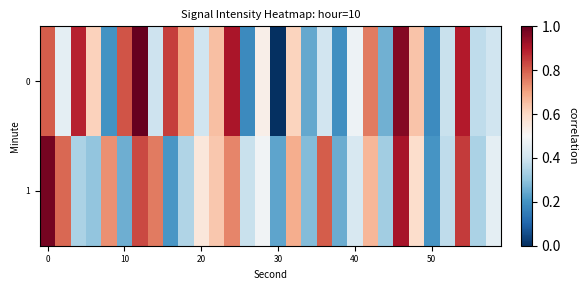

List the series in order of their peak value, lowest first.

1, 0